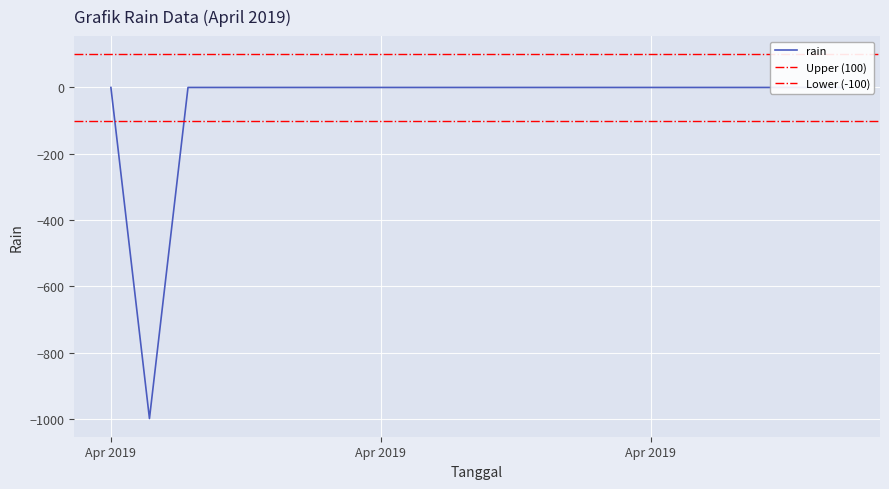

What is the sum of all values?

-999